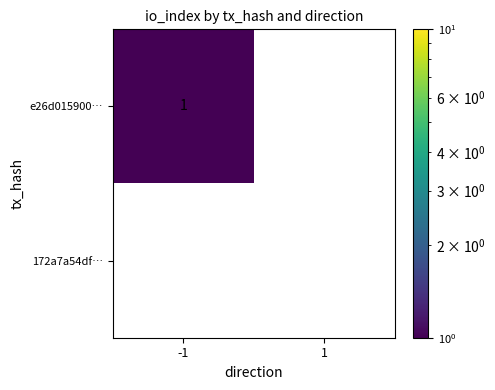

Between -1 and 1, which series saw the biggest shift?

e26d015900…